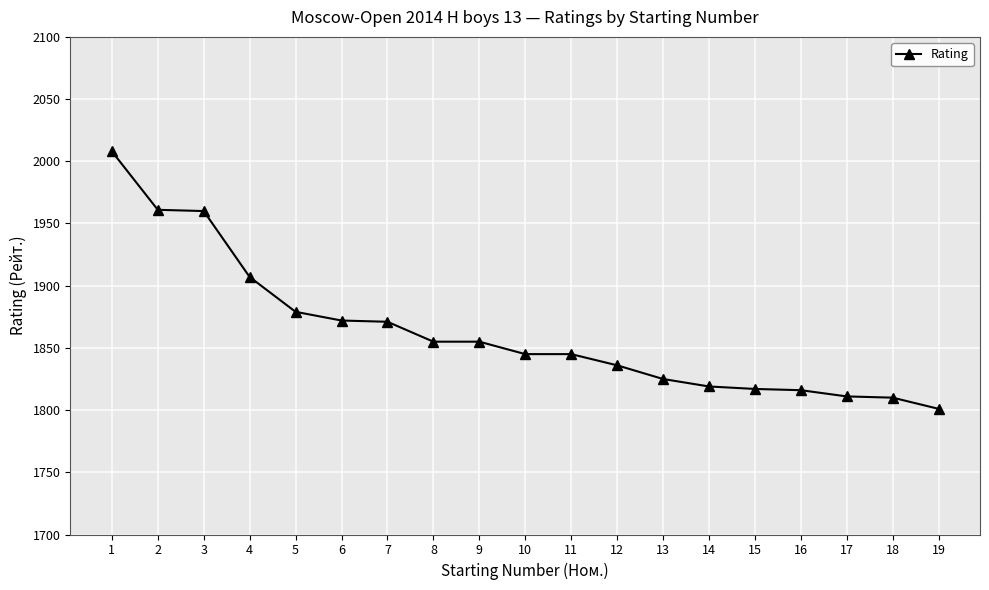

Does the chart have visible grid lines?

Yes